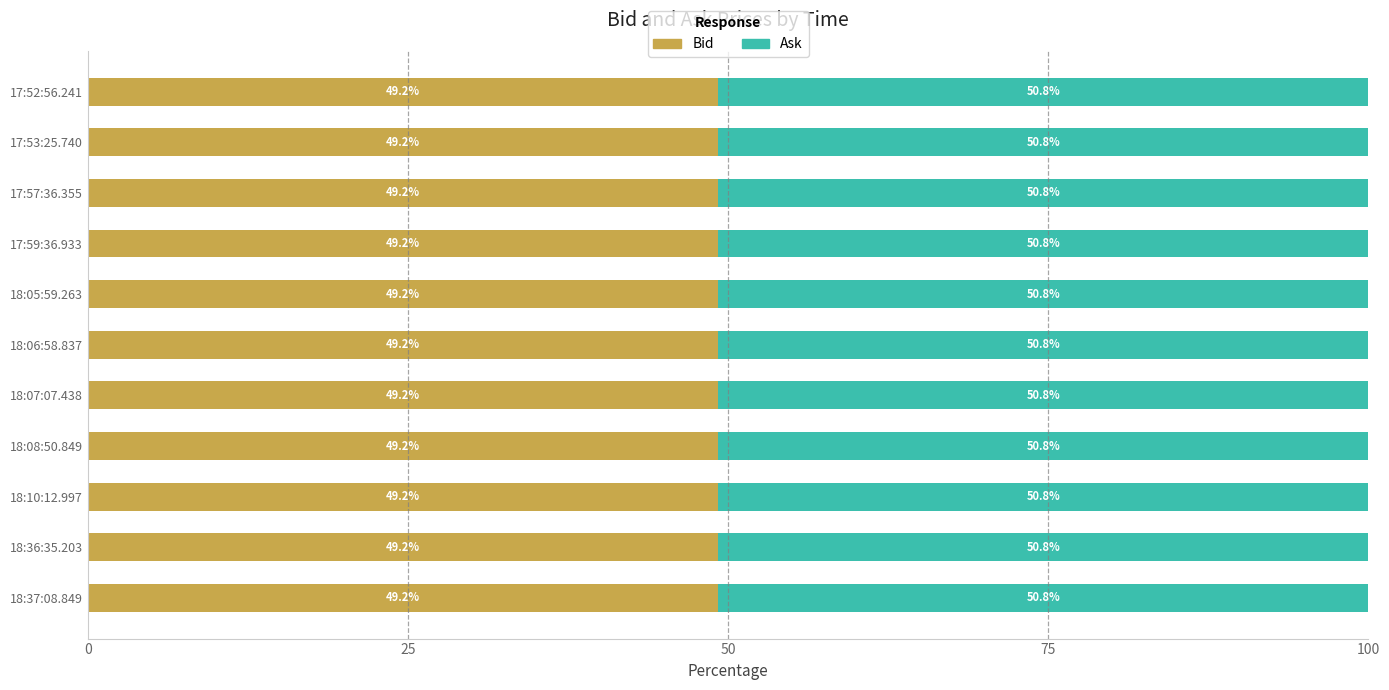

The value of Bid at 17:57:36.355 is 49.2. True or false?

True